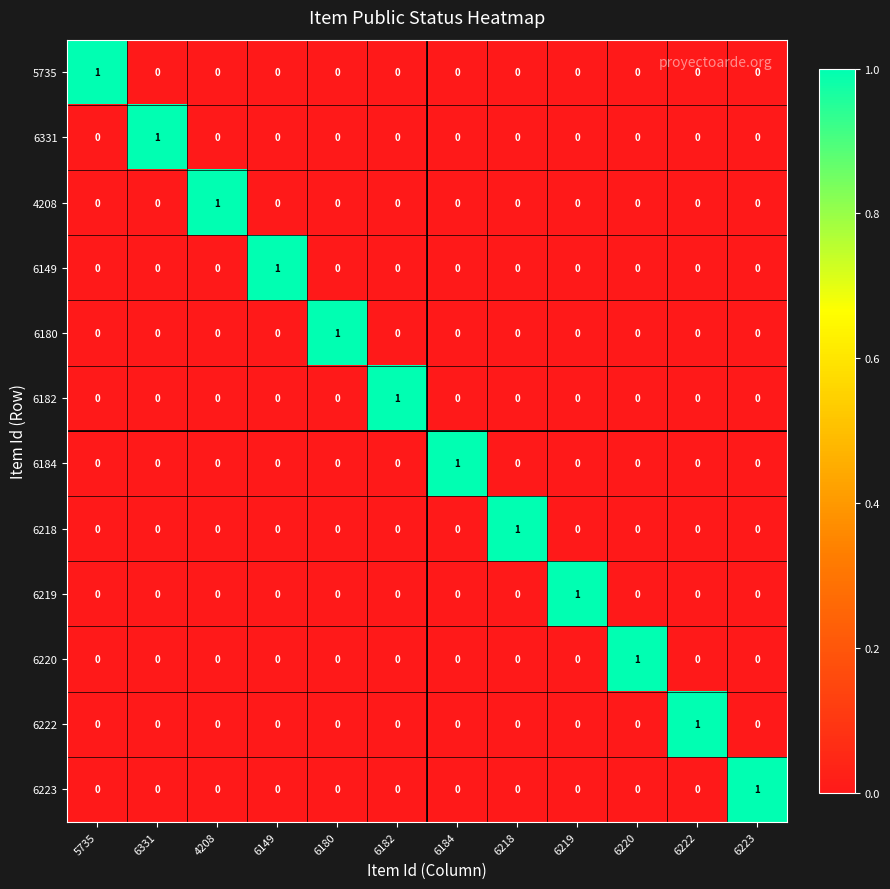

At which label does 6180 reach its peak?

6180